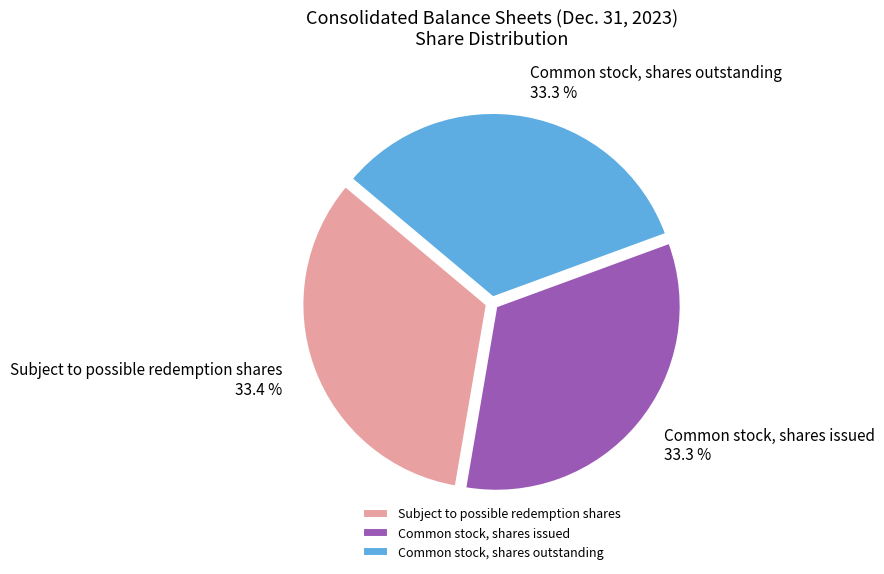

To the nearest percent, what is the combined percentage of Subject to possible redemption shares and Common stock, shares outstanding?

67%